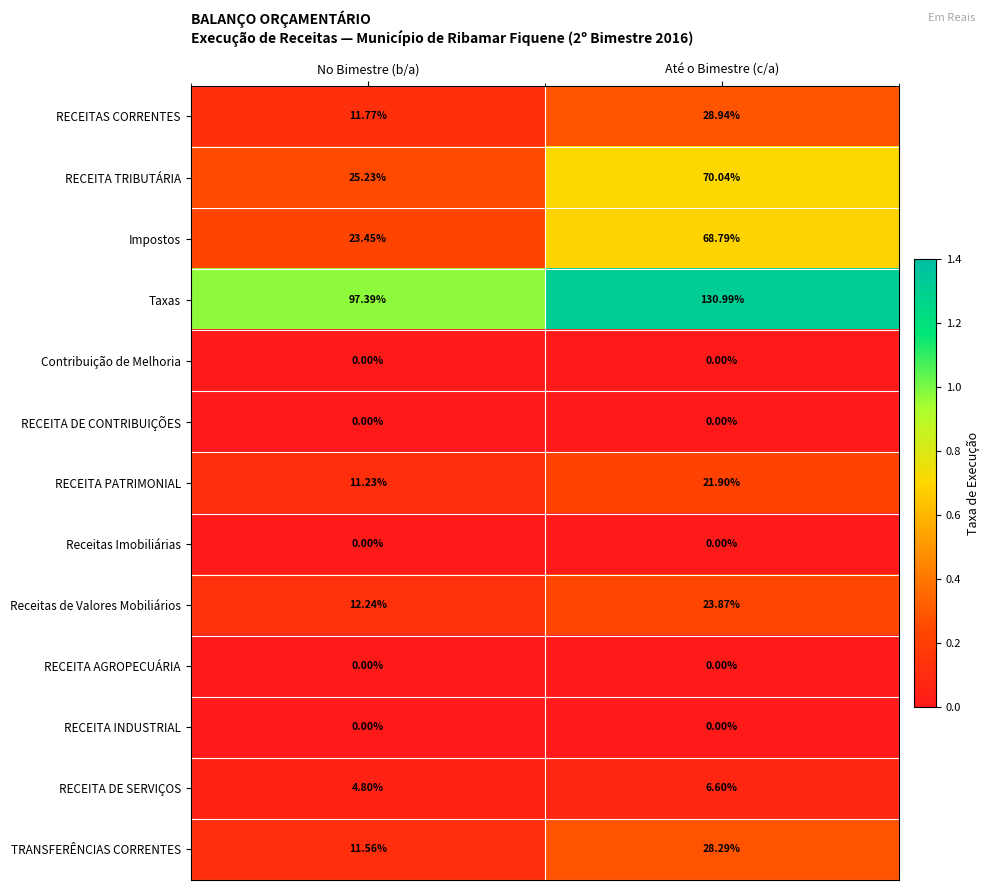

Where does the TRANSFERÊNCIAS CORRENTES series first go above 28?

Até o Bimestre (c/a)